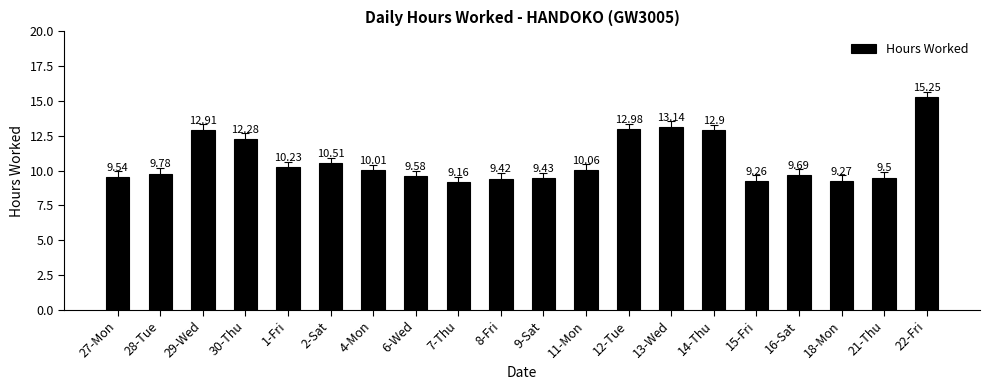

Rank the categories by value from lowest to highest.

7-Thu, 15-Fri, 18-Mon, 8-Fri, 9-Sat, 21-Thu, 27-Mon, 6-Wed, 16-Sat, 28-Tue, 4-Mon, 11-Mon, 1-Fri, 2-Sat, 30-Thu, 14-Thu, 29-Wed, 12-Tue, 13-Wed, 22-Fri